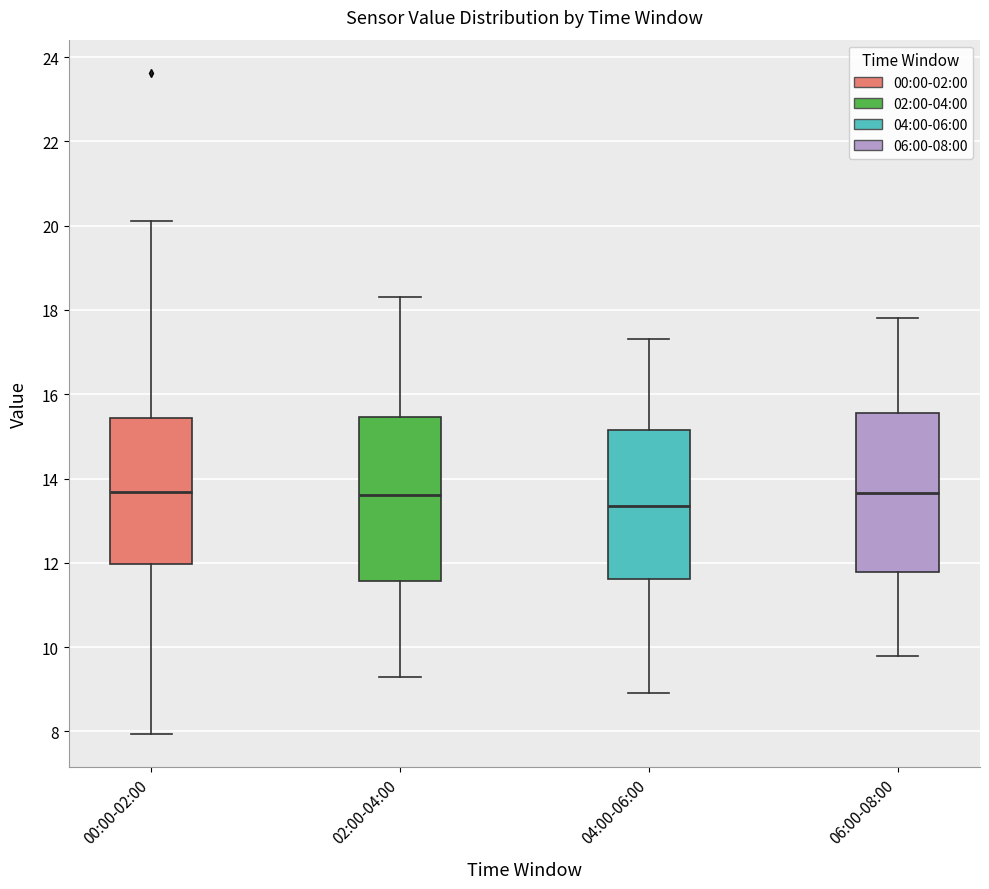

Reading left to right, read every box against the y-axis: the position of its median line, the range the box covers, and the ends of its whiskers. The values are not printed on the chart, so give them approximately, as read against the axis.

00:00-02:00: median 13.6, box 12.0 to 15.4, whiskers 8.0 to 20.2
02:00-04:00: median 13.6, box 11.6 to 15.4, whiskers 9.4 to 18.4
04:00-06:00: median 13.4, box 11.6 to 15.2, whiskers 9.0 to 17.4
06:00-08:00: median 13.6, box 11.8 to 15.6, whiskers 9.8 to 17.8